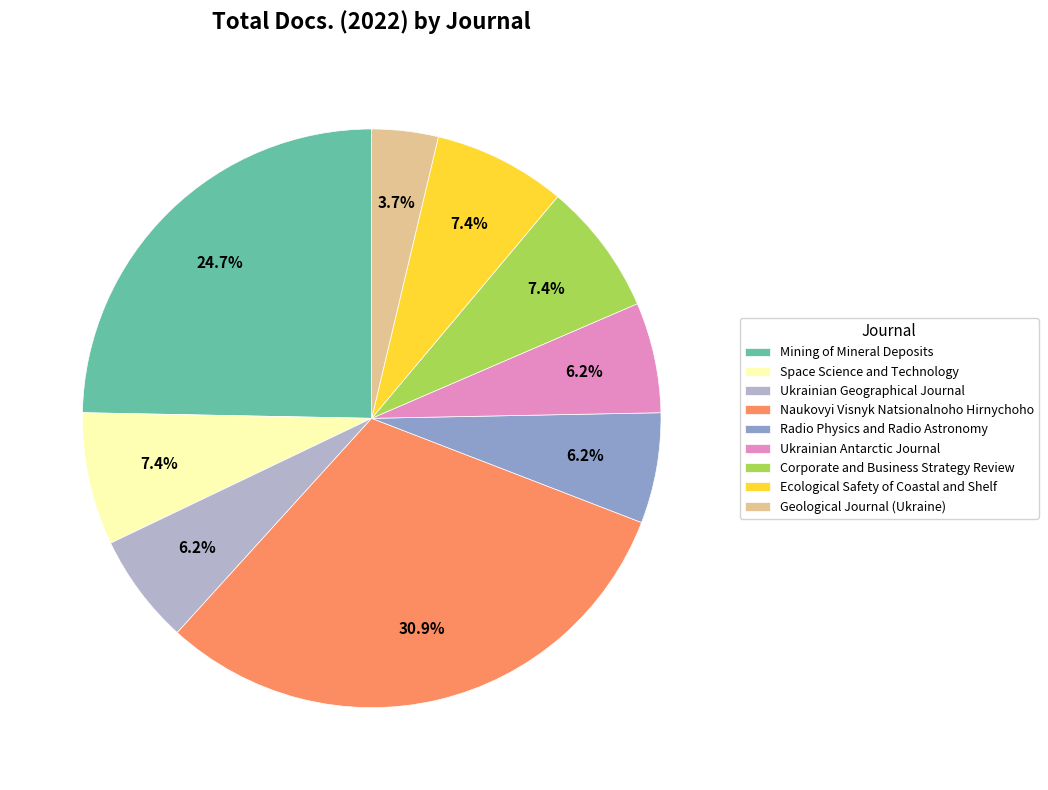

Between Ukrainian Geographical Journal and Mining of Mineral Deposits, which is larger?

Mining of Mineral Deposits